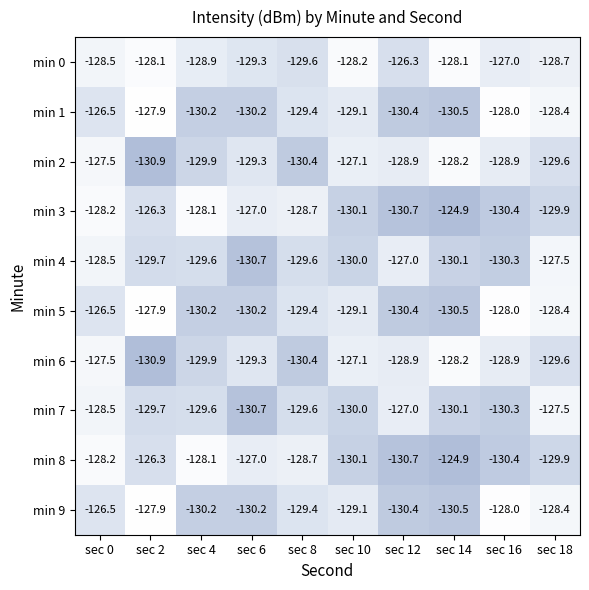

What is the difference between the maximum and minimum values in the min 9 series?

4.0